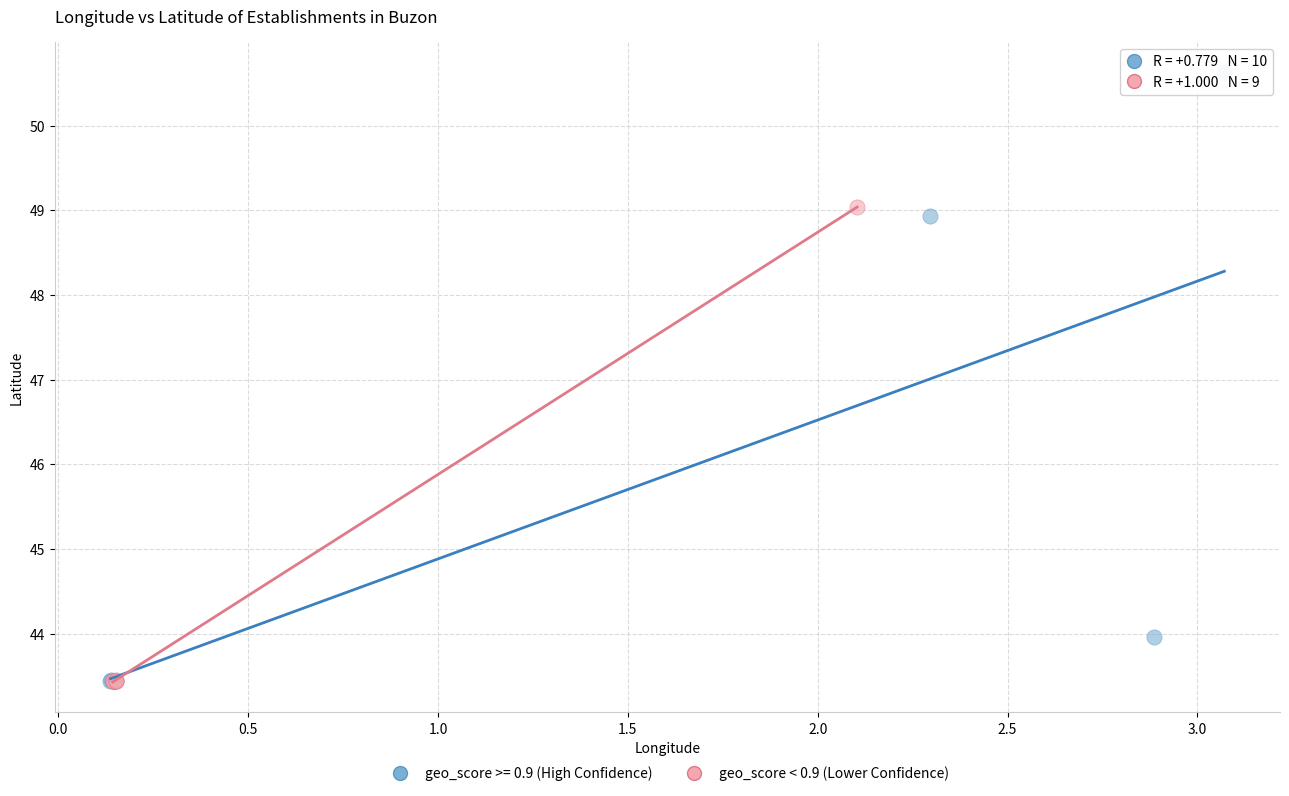

Which series reaches the maximum Y coordinate?

geo_score >= 0.9 (High Confidence)